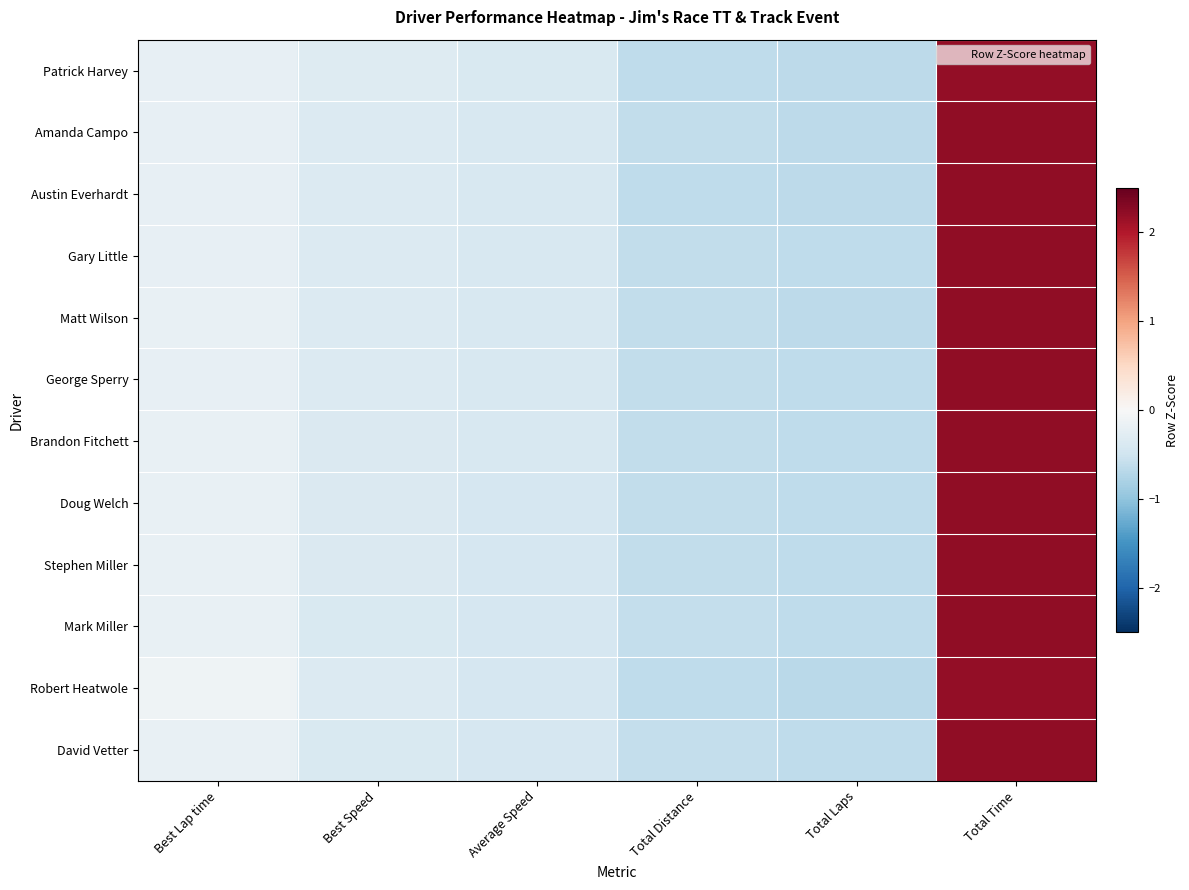

At how many categories does at least one series exceed 1?

1